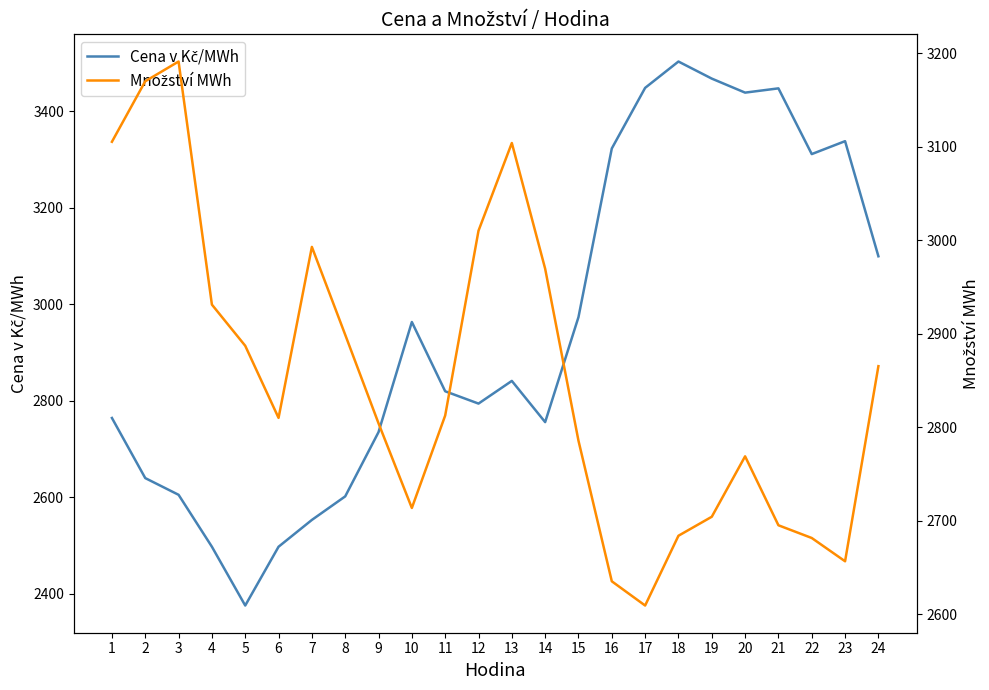

True or false: Cena v Kč/MWh has more than 0 points higher than both neighbors.

True